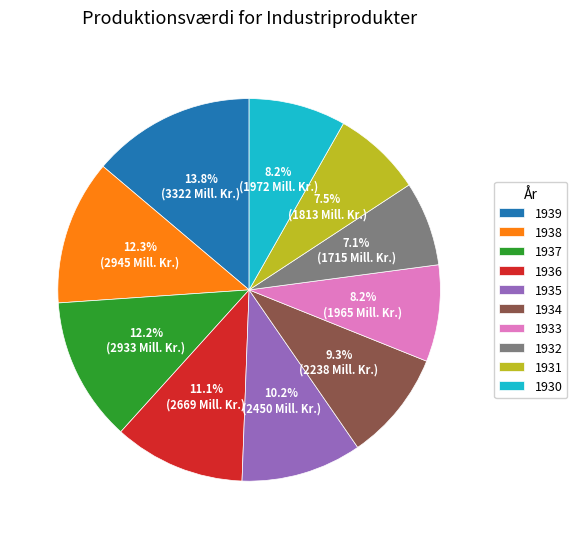

What percentage do 1934 and 1936 together represent?

20.4%